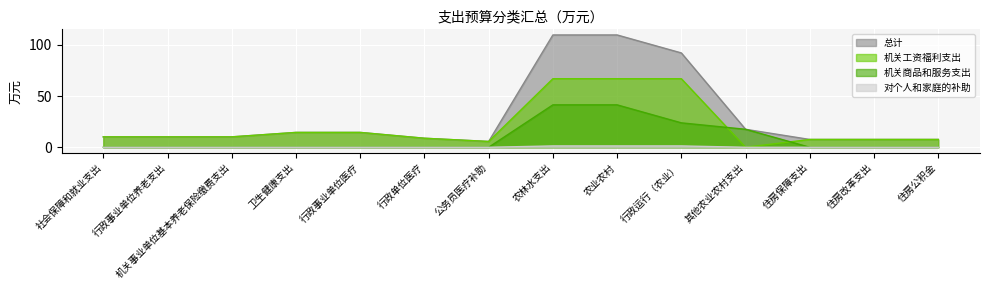

What is the label of the 12th point from the right?

机关事业单位基本养老保险缴费支出